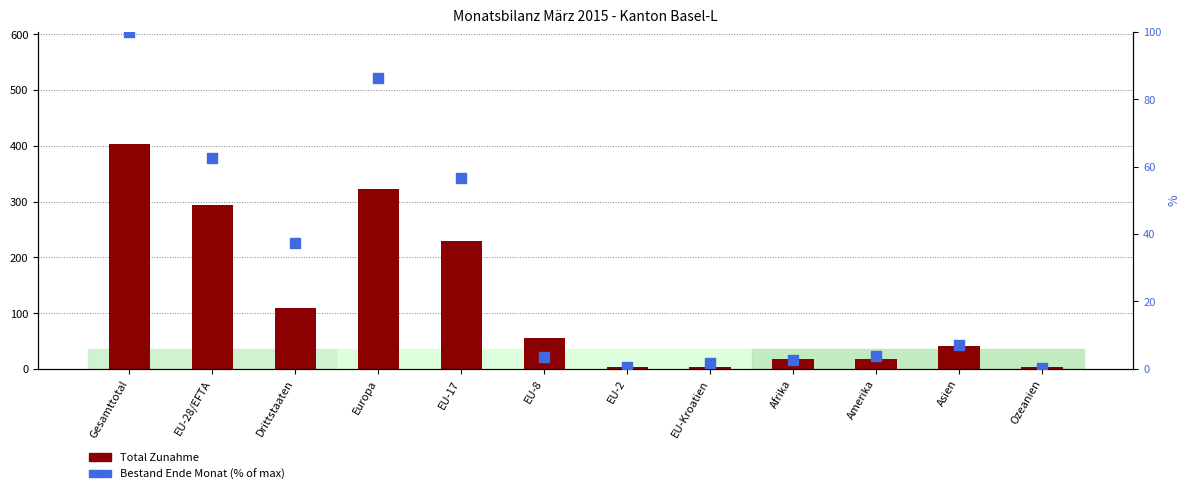

Which series reaches the minimum Y coordinate?

Bestand Ende Monat (% of max)